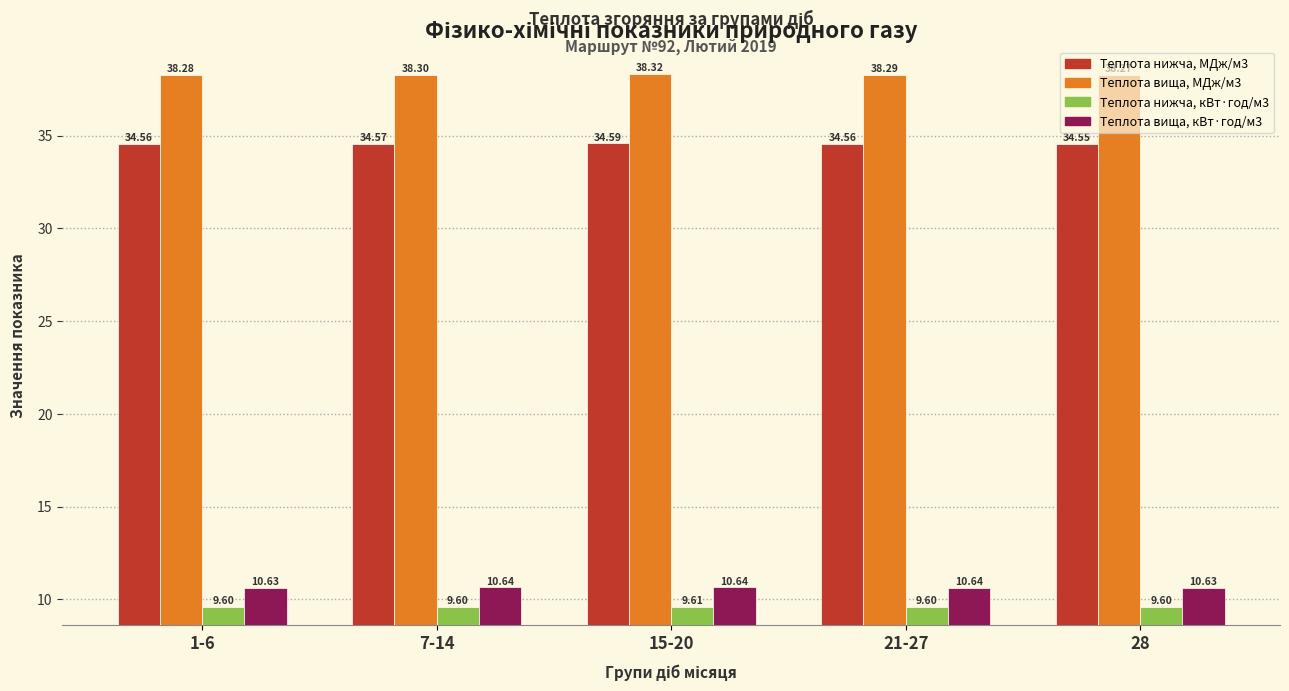

What is the minimum value shown in the chart?

9.6